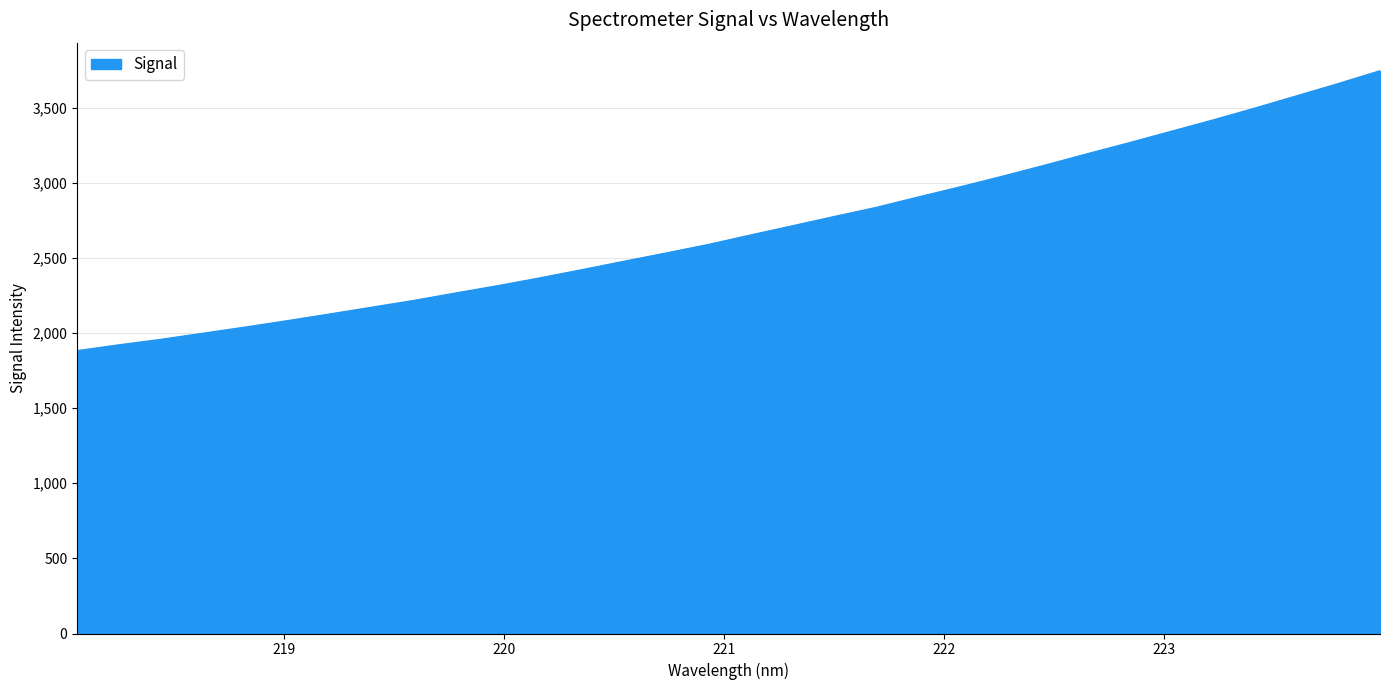

What is the greatest value displayed?

3744.3